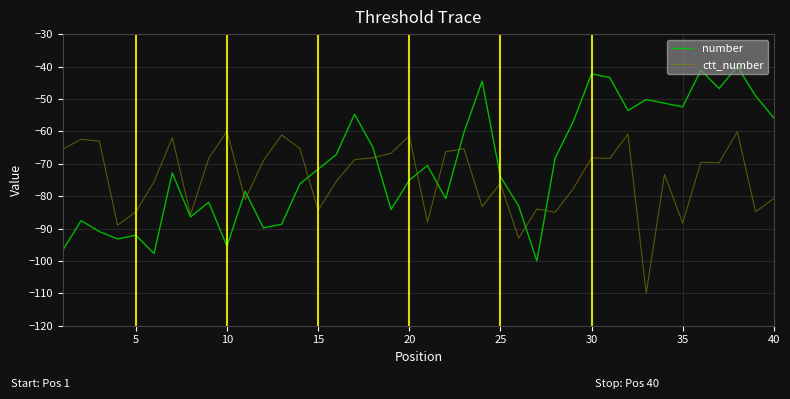

What is the lowest value of the ctt_number series?

-110.0